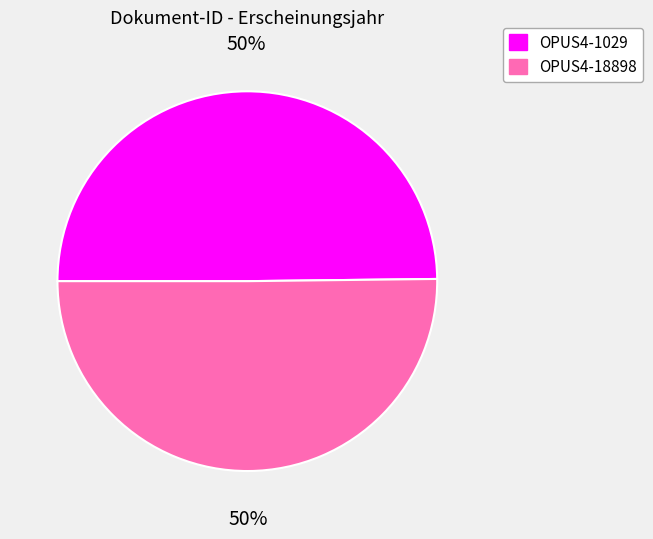

What percentage is the OPUS4-18898 slice, to the nearest percent?

50%